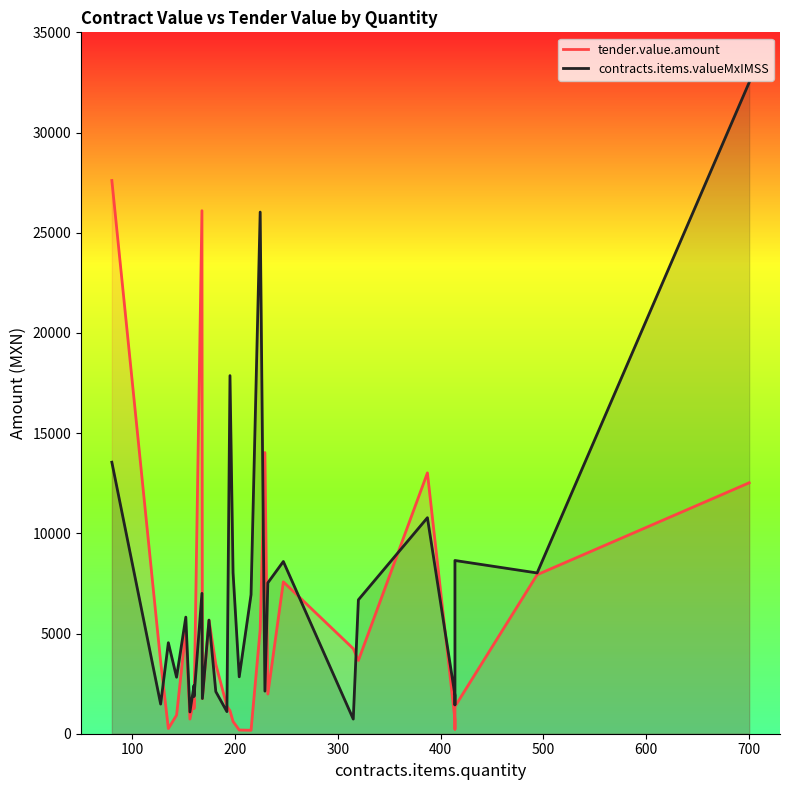

Reading right to left, what are all the values shown in this chart?

tender.value.amount: 12522.4	7934.4	1357.2	1092.7	226.2	705.3	13015.2	3654.0	4245.6	7579.4	1980.3	14031.4	5206.1	172.5	185.6	610.2	1148.4	1380.0	3468.2	5669.7	1755.3	26100.0	1252.8	1734.2	730.8	5157.4	928.0	259.3	3596.0	27608.0
contracts.items.valueMxIMSS: 32500.4	8022.6	8644.3	4802.4	1440.7	1921.0	10779.6	6681.6	730.8	8593.9	7530.8	2125.1	26030.4	6939.1	2839.7	8038.8	17869.8	1104.0	2101.9	5669.7	1755.3	7003.6	1856.0	2412.8	1085.8	5818.6	2820.0	4541.4	1479.0	13548.8